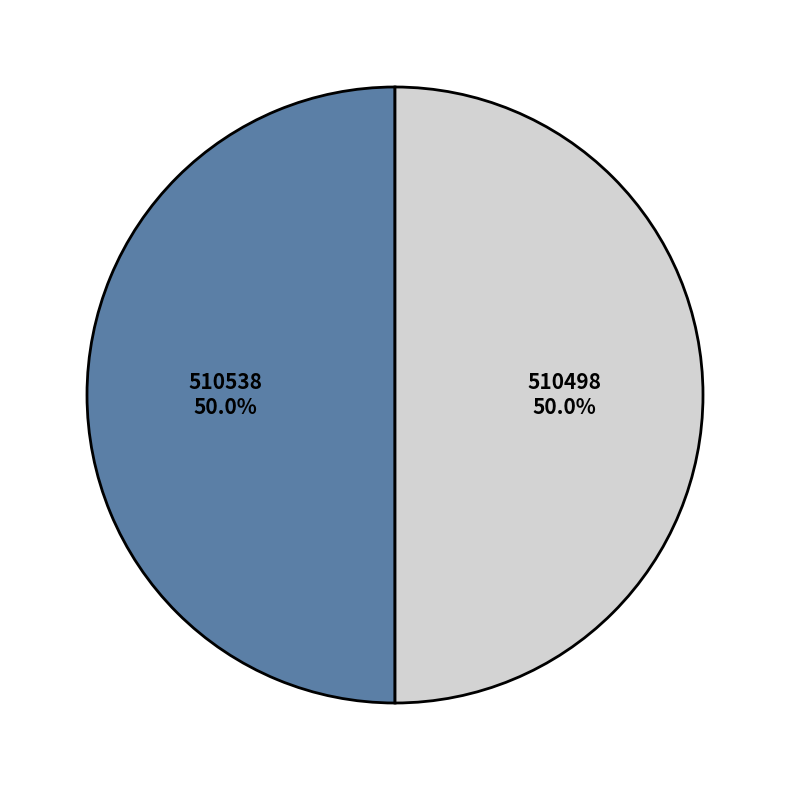

What percentage do 510498 and 510538 together represent?

100.0%